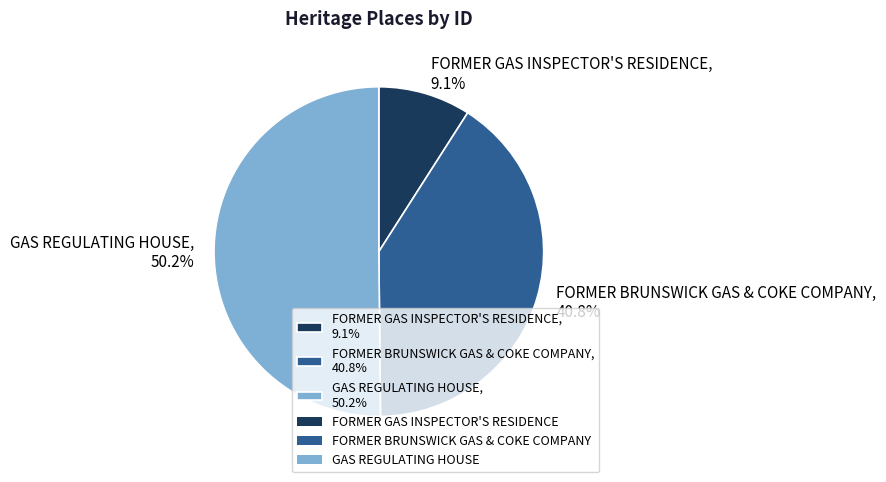

What is the ratio of the value at FORMER BRUNSWICK GAS & COKE COMPANY, 40.8% to the value at FORMER GAS INSPECTOR'S RESIDENCE, 9.1%?

4.5